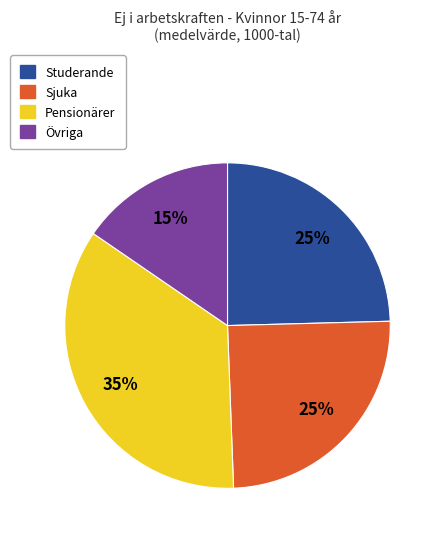

Is there a majority slice in this chart?

No